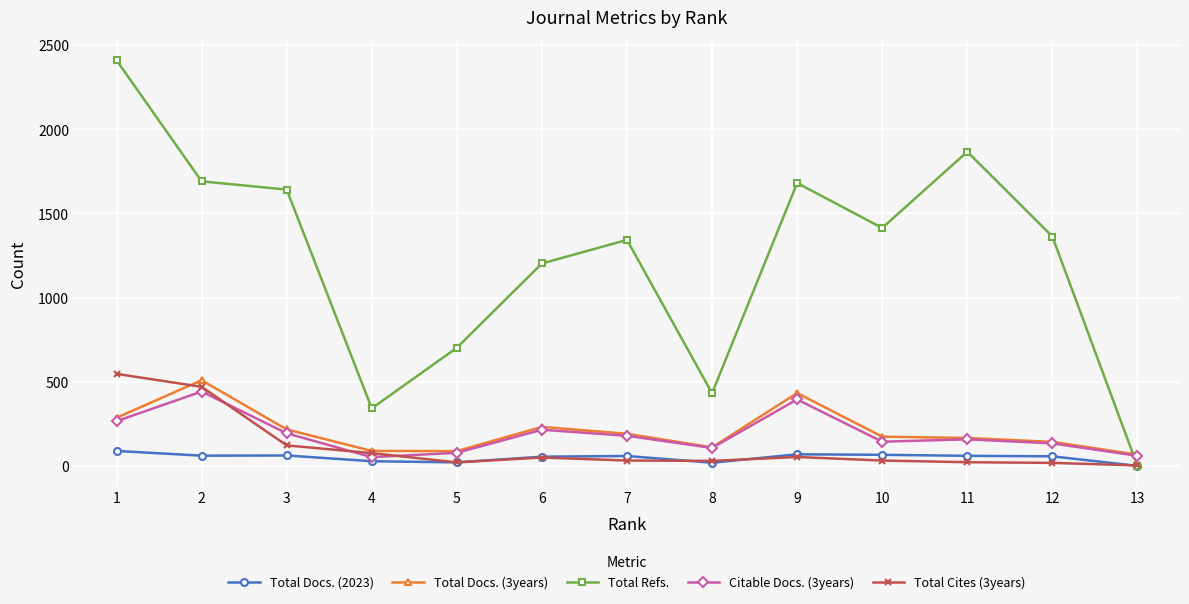

The value of Citable Docs. (3years) at 8 is 107. True or false?

True